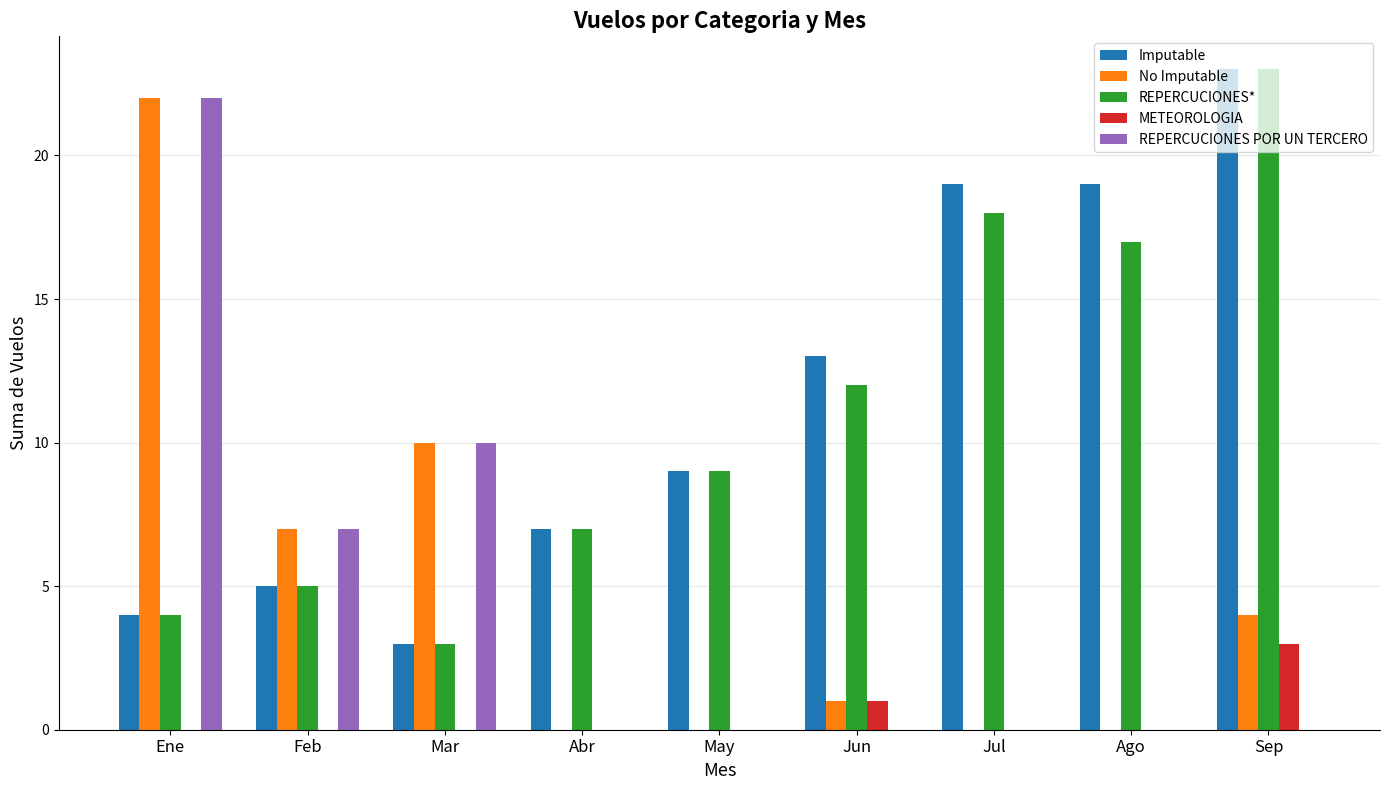

What value does the REPERCUCIONES* series have at Mar?

3